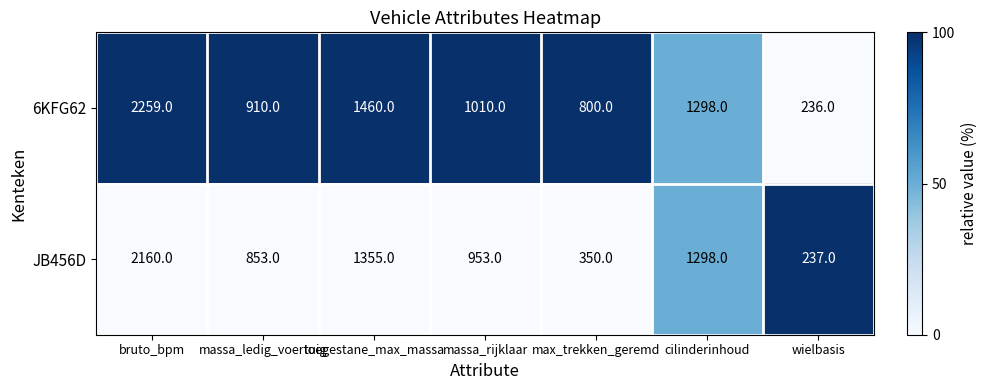

Which series has the largest total across all categories?

6KFG62